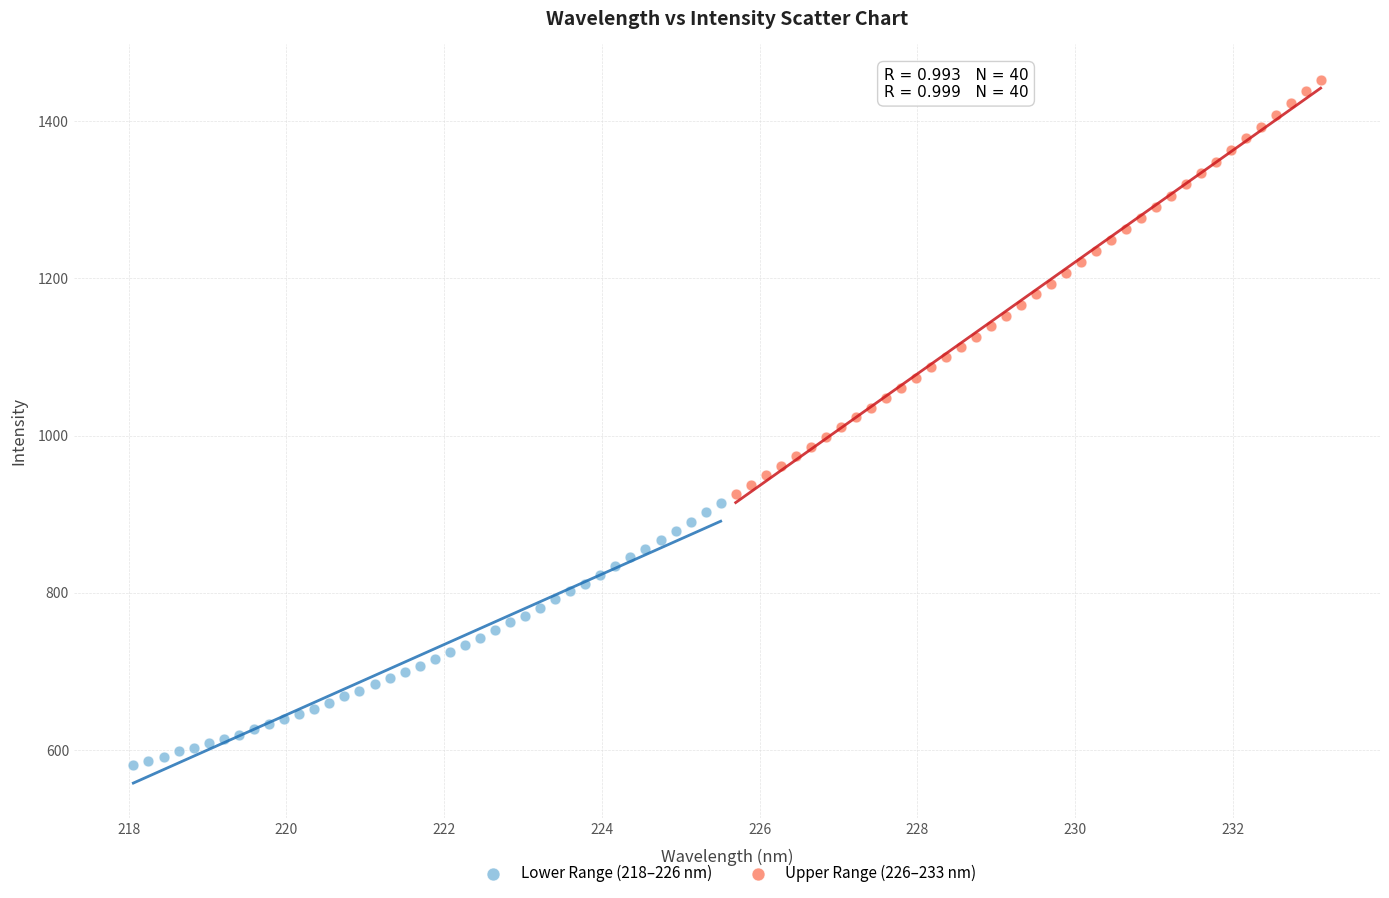

Which series reaches the minimum Y coordinate?

Lower Range (218–226 nm)